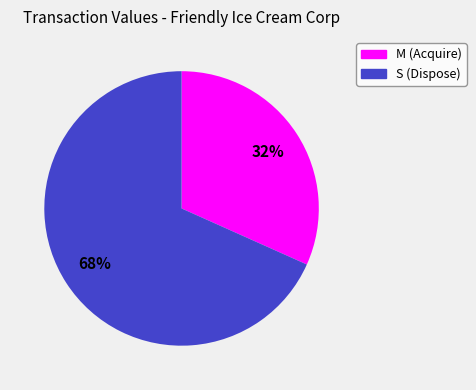

To the nearest percent, what is the average slice percentage?

50%